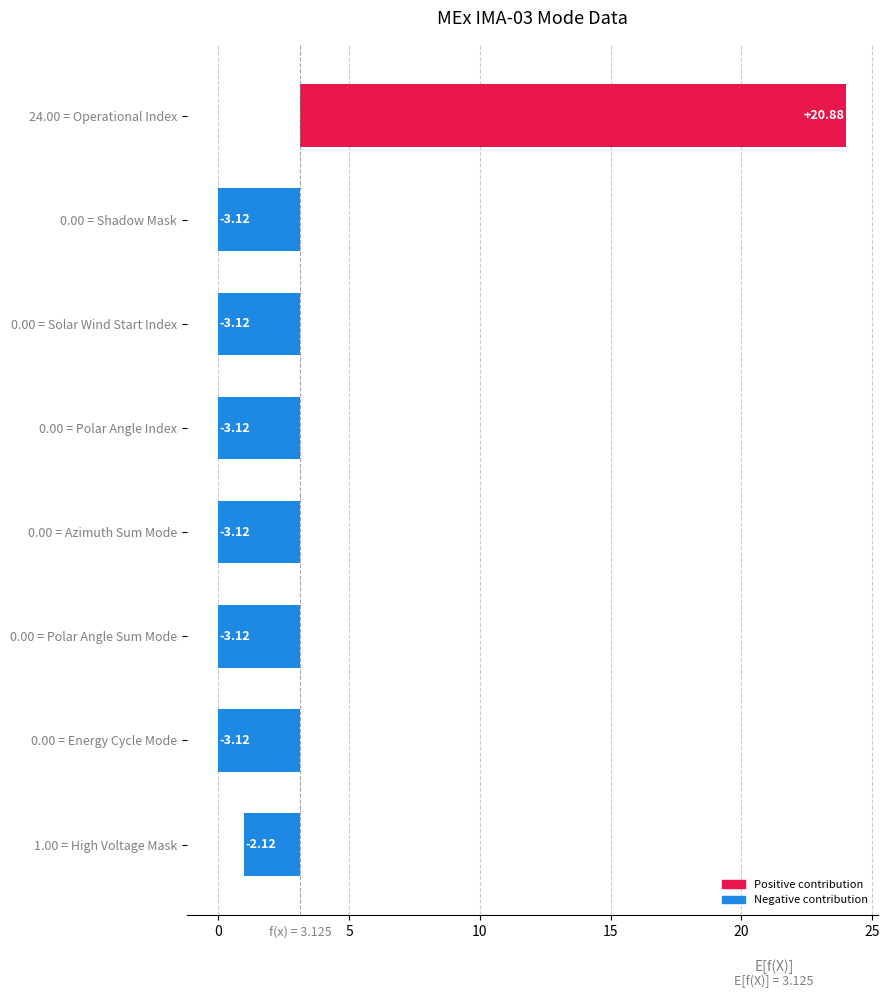

What is the difference between the maximum and minimum values?

24.0